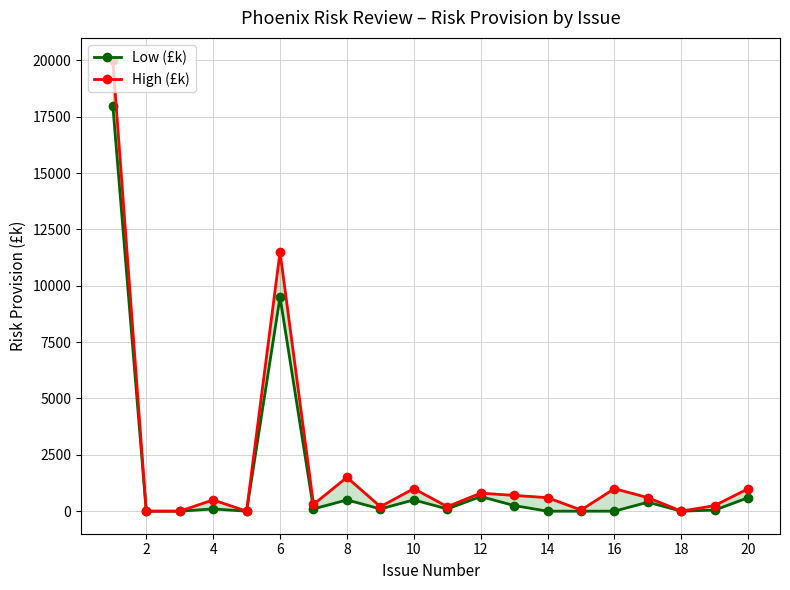

What is the average value of the High (£k) series?

2010